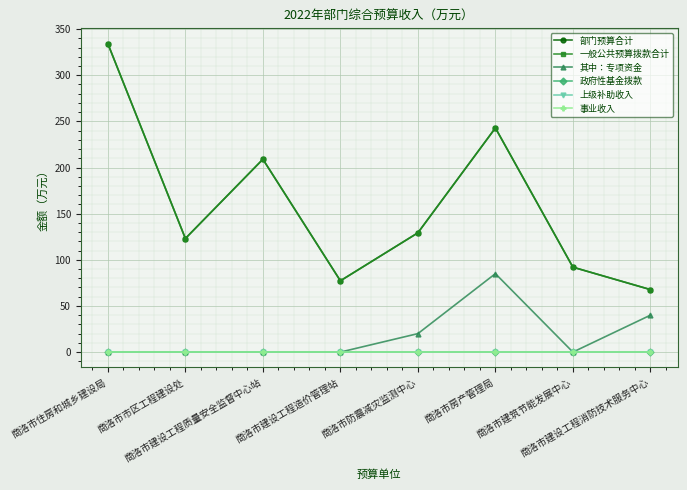

Does the chart have visible grid lines?

Yes